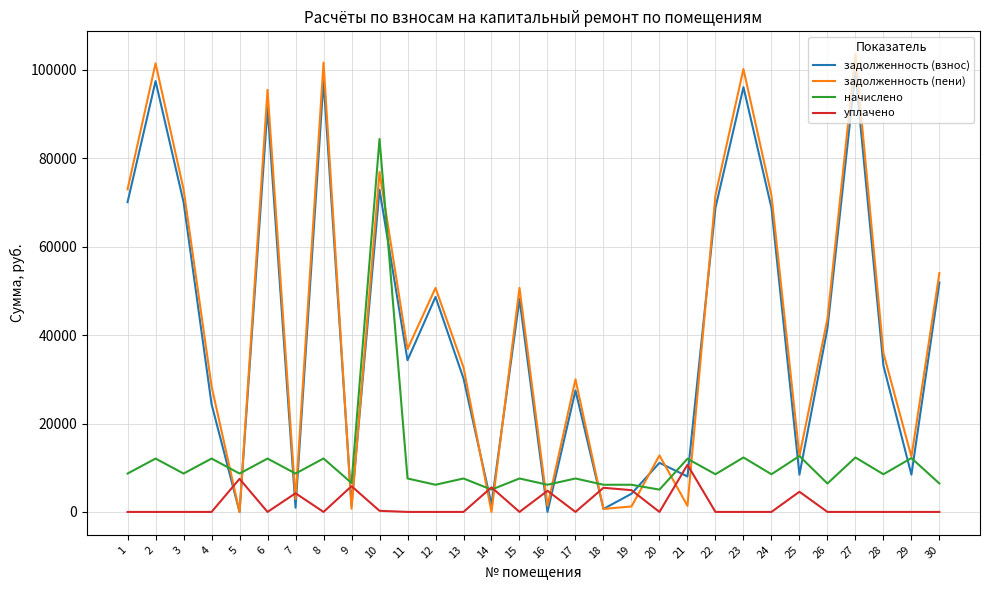

List the series in order of their peak value, lowest first.

уплачено, начислено, задолженность (взнос), задолженность (пени)